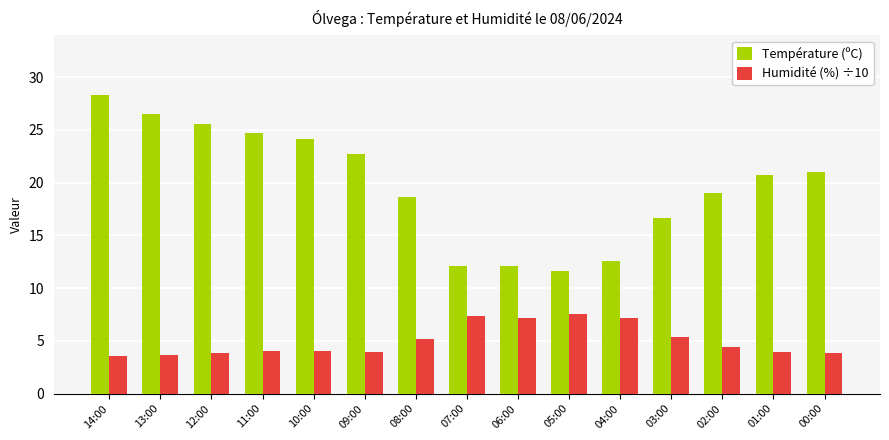

How many bars are there in each group?

2